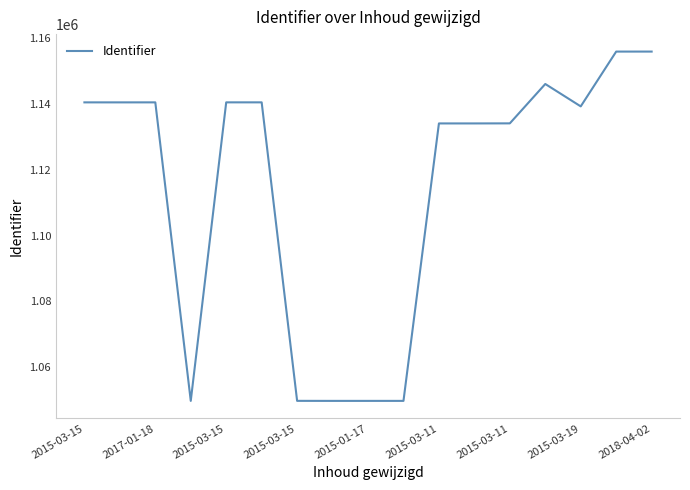

How many lines are shown in the chart?

1